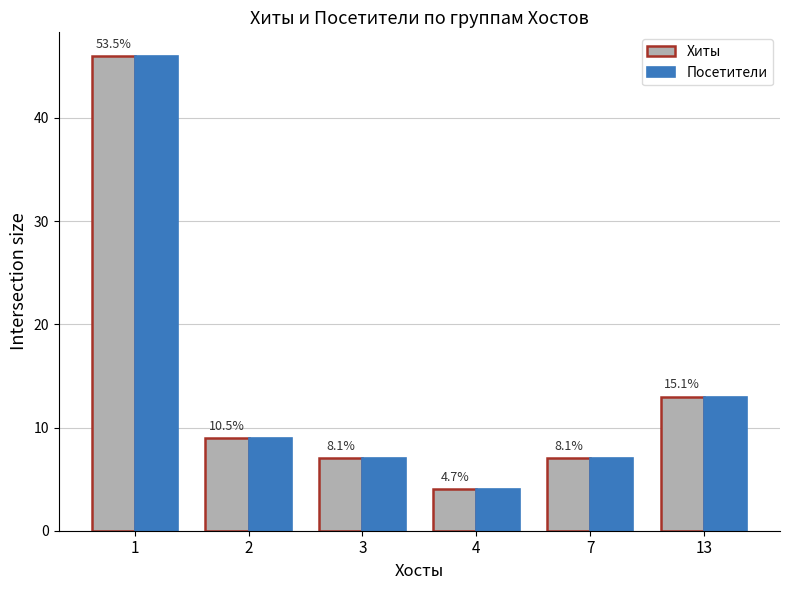

What are all the series names shown in the legend?

Хиты, Посетители